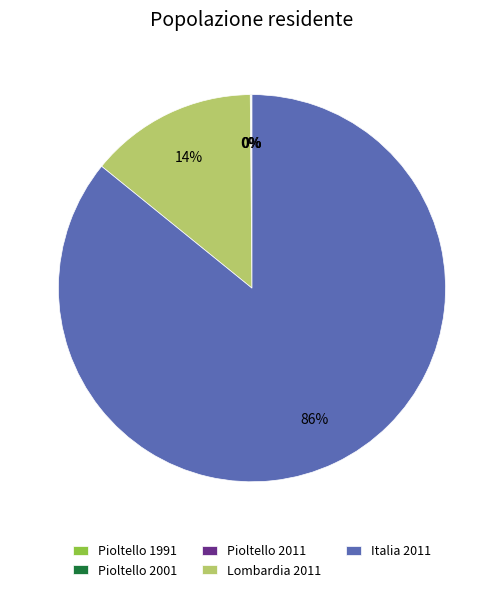

Is there any slice that represents more than half of the pie?

Yes